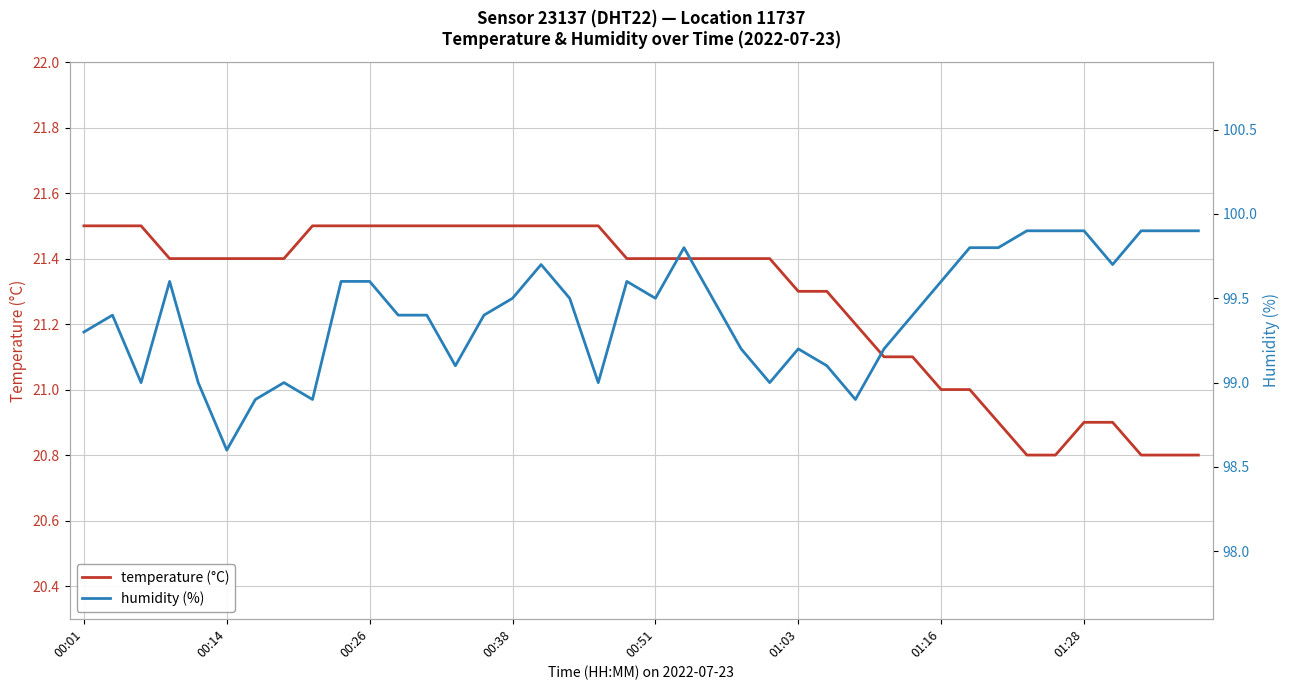

True or false: temperature (°C) and humidity (%) intersect in this chart.

False